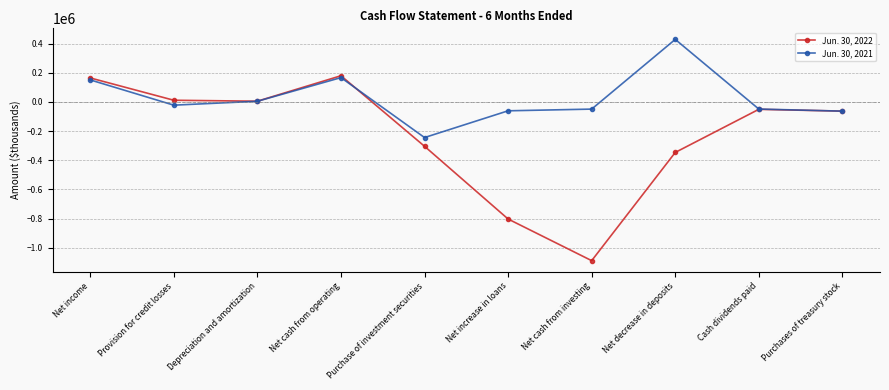

Where is the first local maximum for Jun. 30, 2021?

Net cash from operating